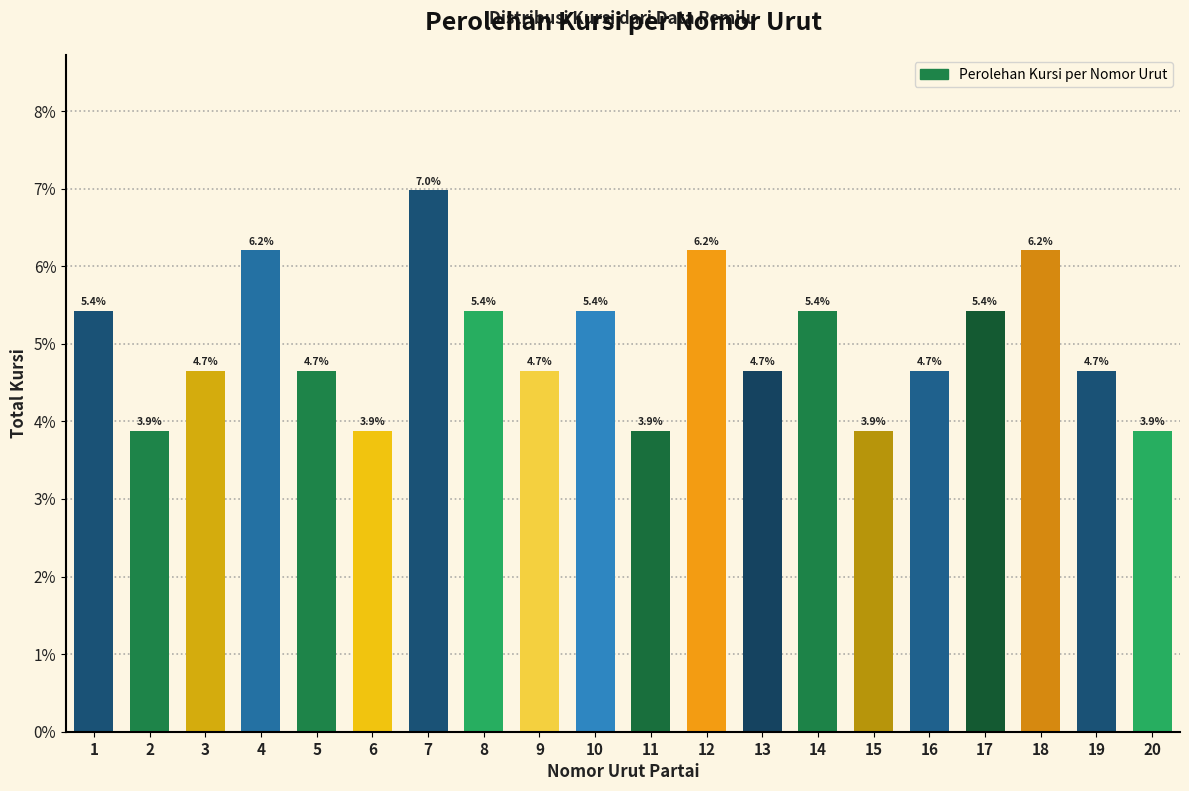

Reading right to left, transcribe all the data shown in this chart.

3.9	4.7	6.2	5.4	4.7	3.9	5.4	4.7	6.2	3.9	5.4	4.7	5.4	7.0	3.9	4.7	6.2	4.7	3.9	5.4